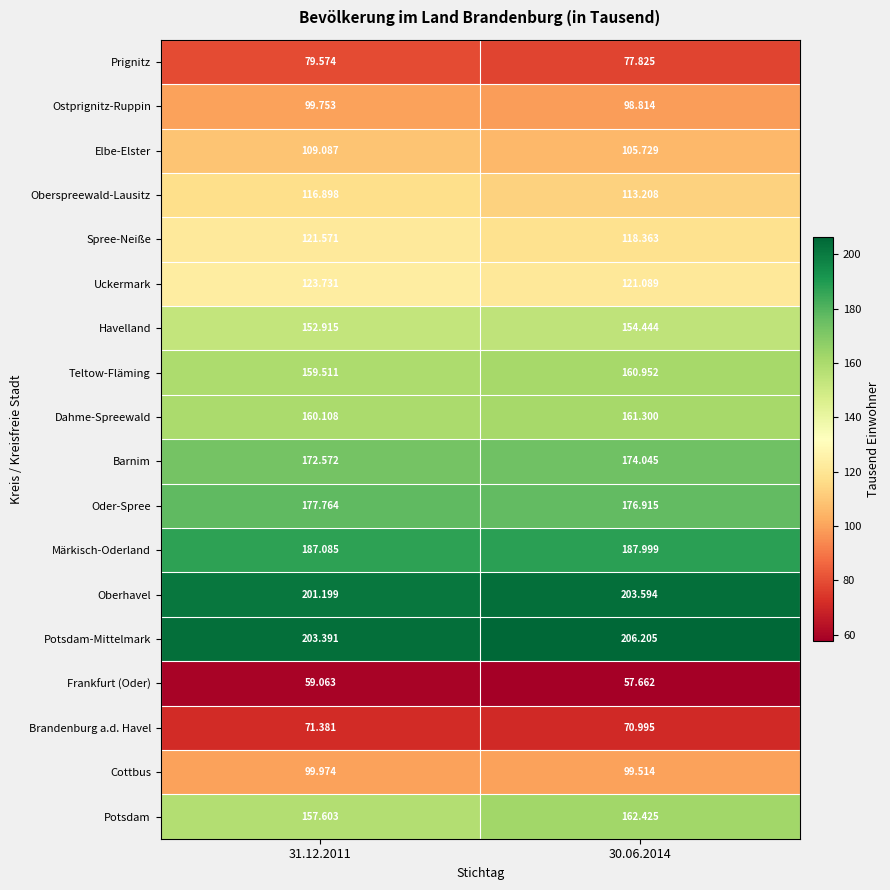

Is the value of Potsdam at 31.12.2011 greater than the value of Teltow-Fläming at 30.06.2014?

No